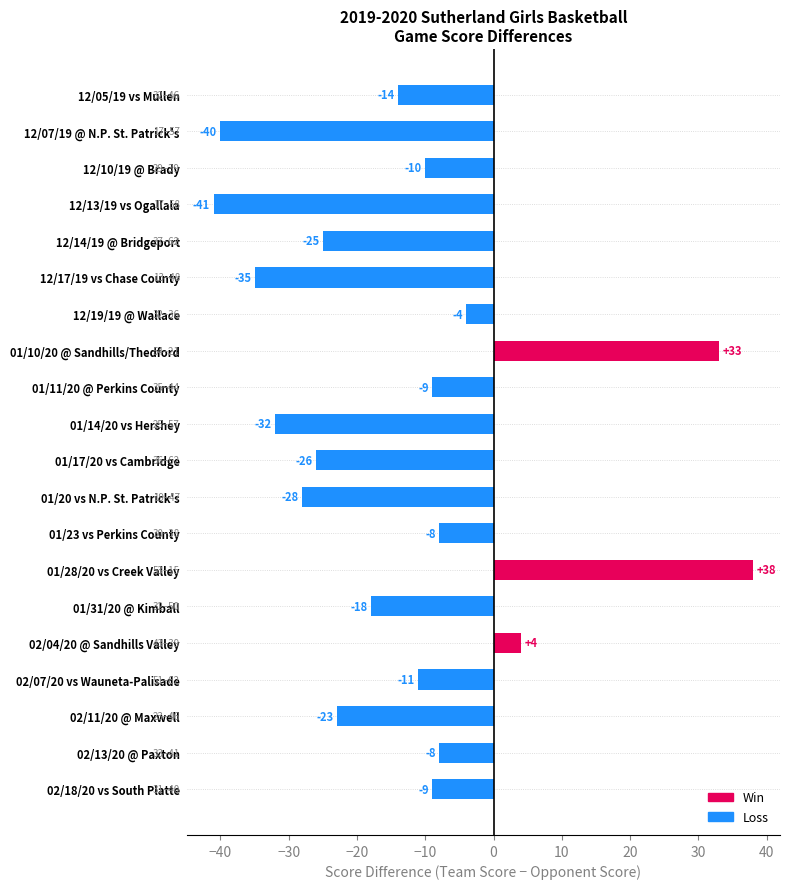

True or false: the data shows -3 at 02/13/20 @ Paxton.

False